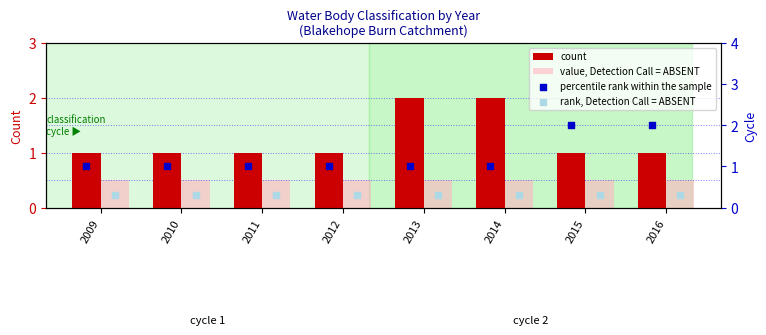

Which series reaches the maximum Y coordinate?

count